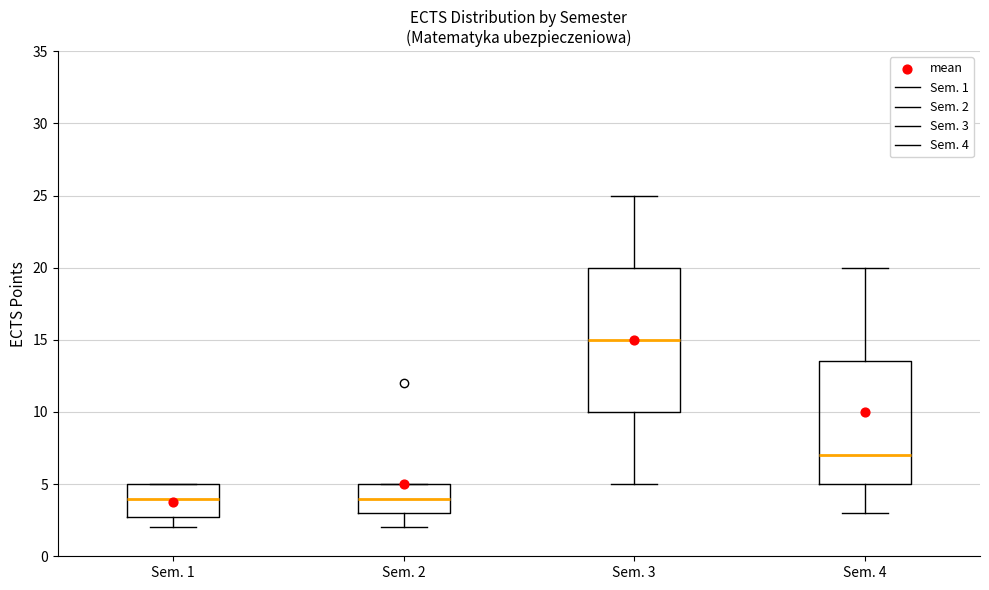

Reading left to right, transcribe this box plot: for each box, give where its median line is, the range the box spans, and where its two whiskers end, as read against the y-axis. The values are not printed on the chart, so give them approximately, as read against the axis.

Sem. 1: median 4.0, box 3.0 to 5.0, whiskers 2.0 to 5.0
Sem. 2: median 4.0, box 3.0 to 5.0, whiskers 2.0 to 5.0
Sem. 3: median 15.0, box 10.0 to 20.0, whiskers 5.0 to 25.0
Sem. 4: median 7.0, box 5.0 to 13.5, whiskers 3.0 to 20.0